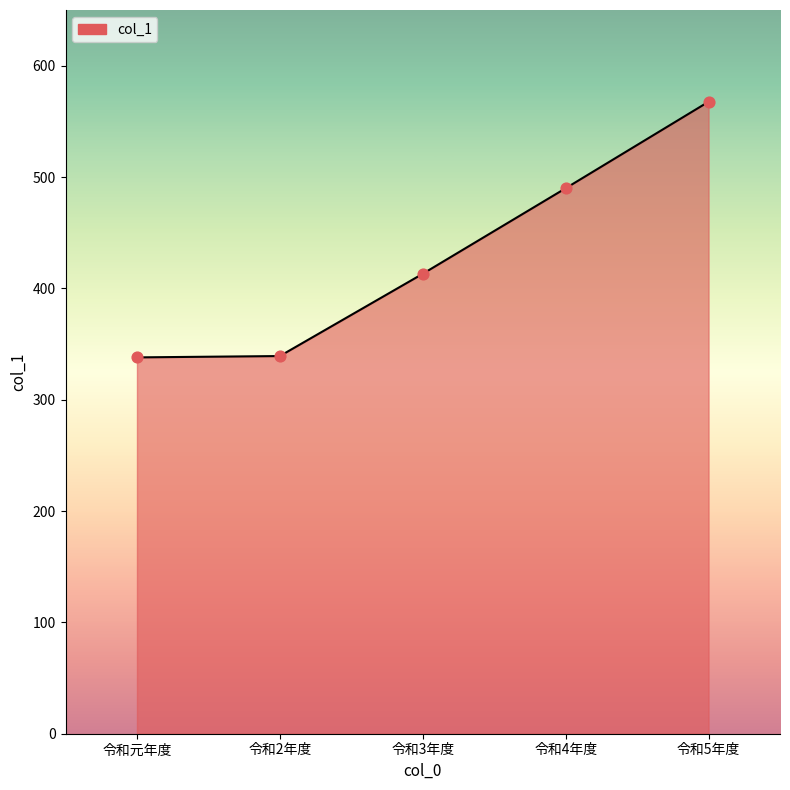

Approximately how many times larger is the value at 令和5年度 compared to 令和2年度?

1.7